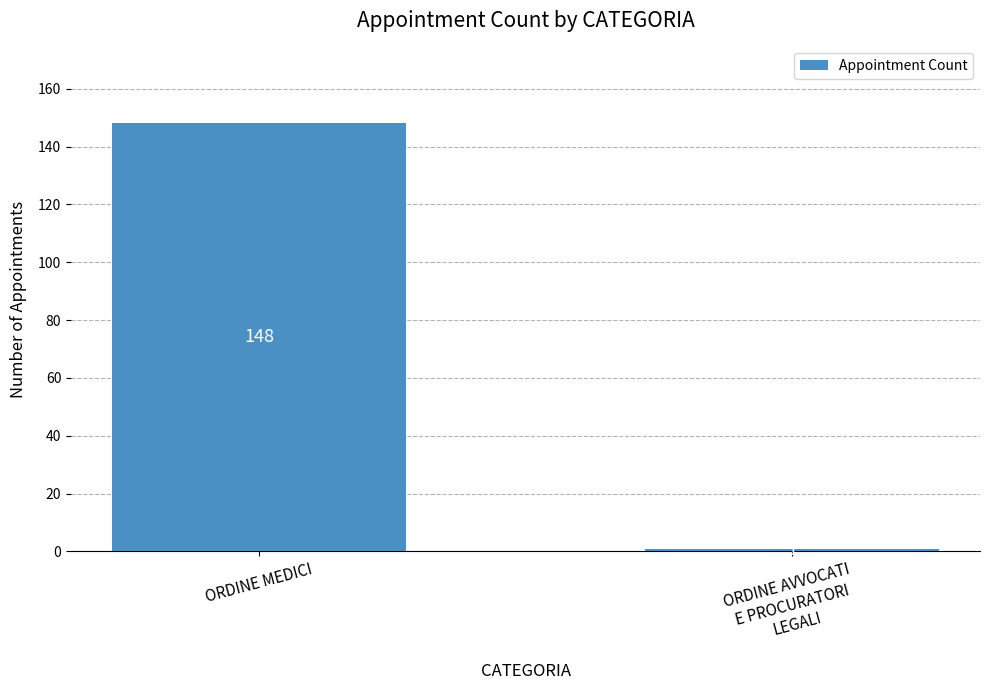

What is the change in value from ORDINE MEDICI to ORDINE AVVOCATI
E PROCURATORI
LEGALI?

-147